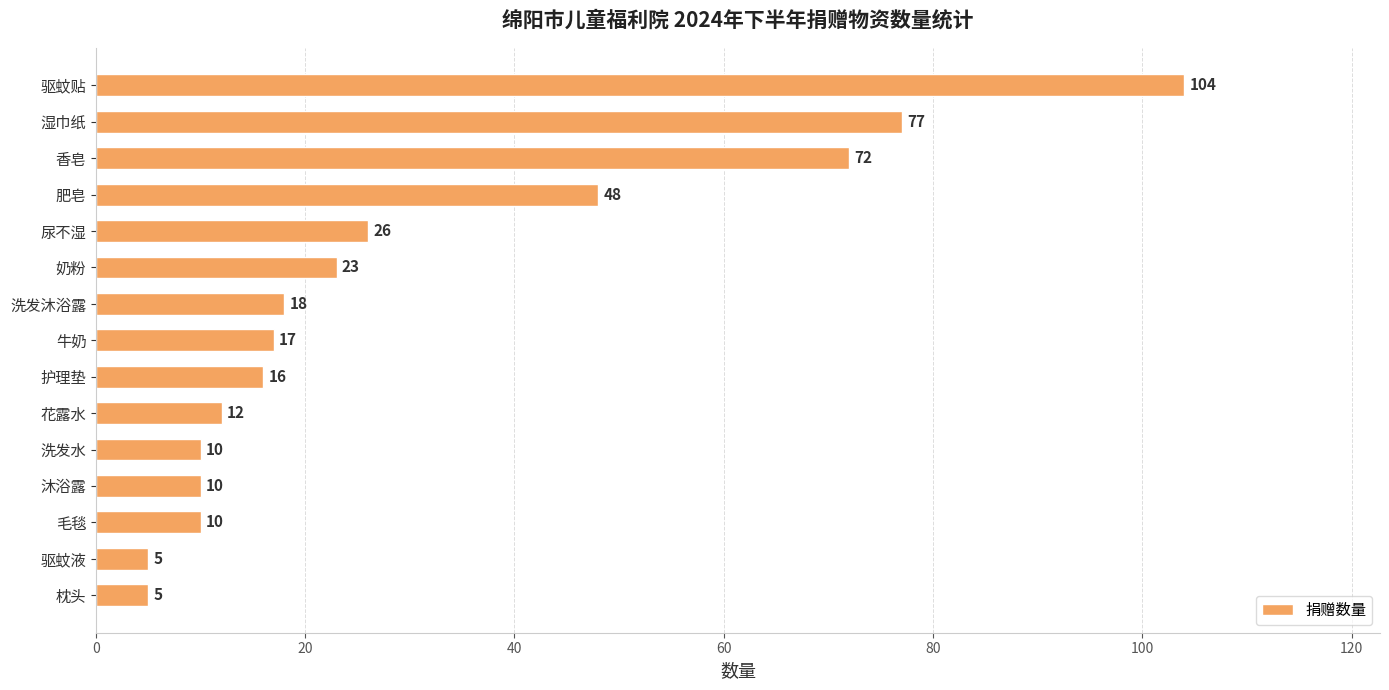

Read the value at 毛毯.

10